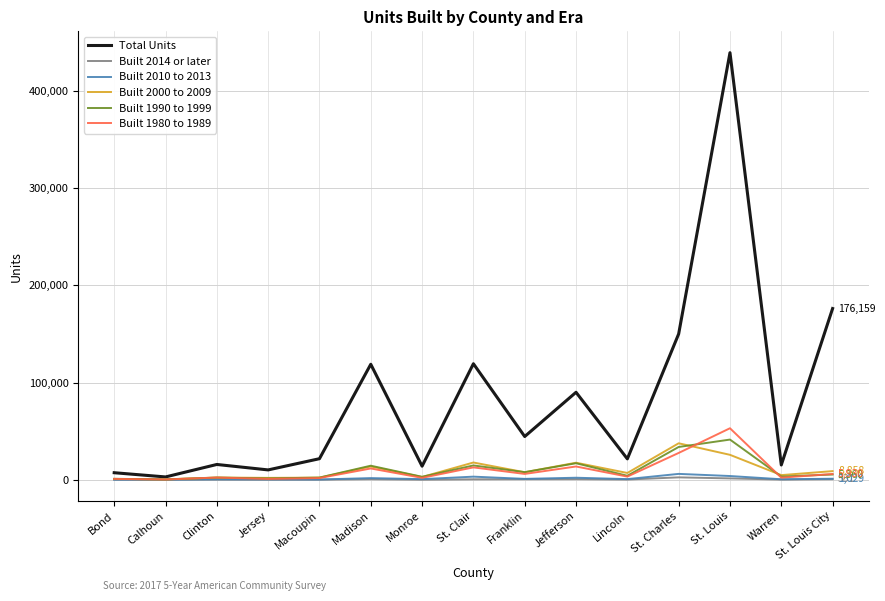

Is it true that Total Units equals 15704 at Clinton?

True